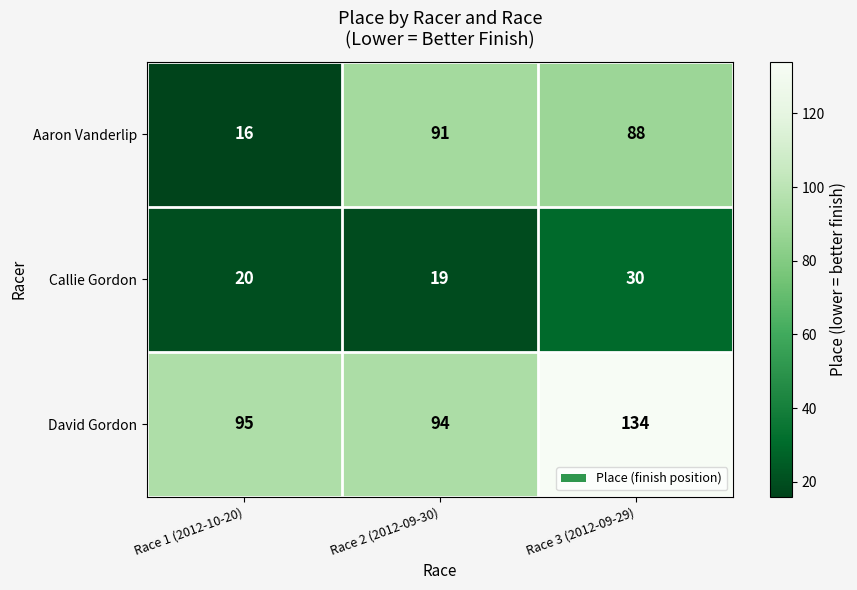

The value of Callie Gordon at Race 2 (2012-09-30) is 8. True or false?

False